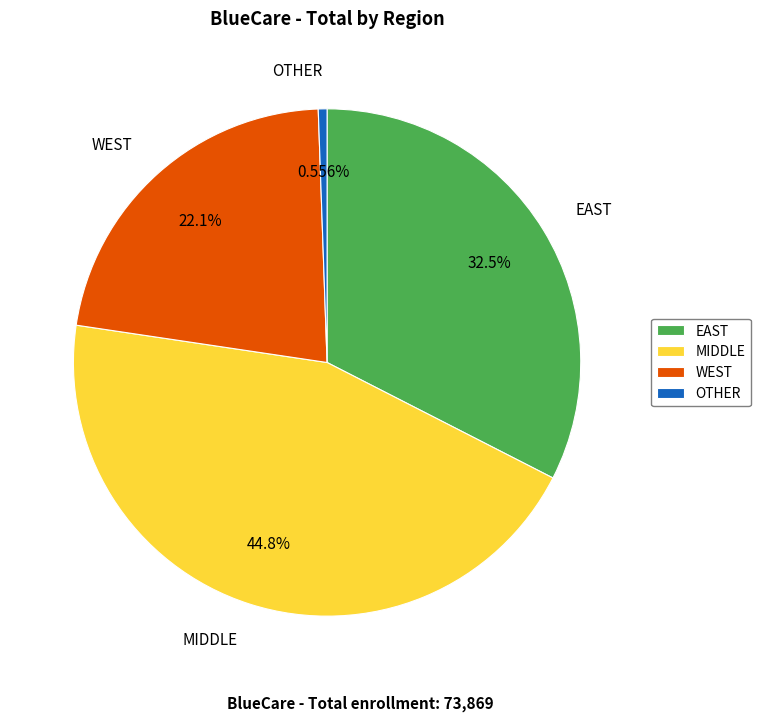

Between EAST and OTHER, which is larger?

EAST